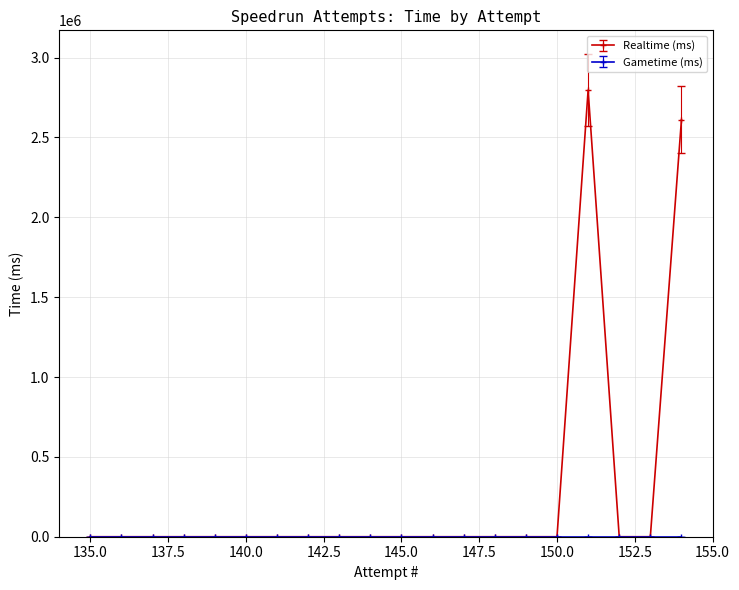

Between 144 and 147, which is larger?

144